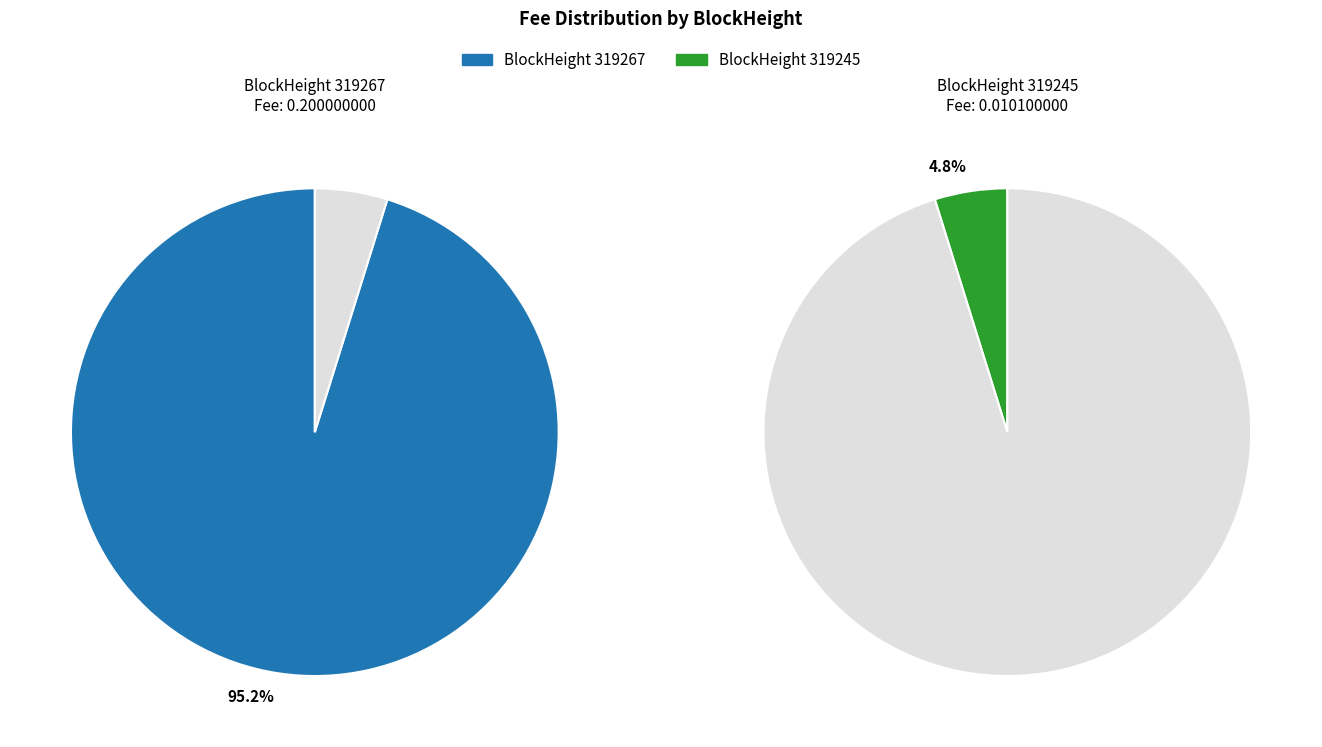

Combined, do 319267 and 319245 account for over 50%?

Yes